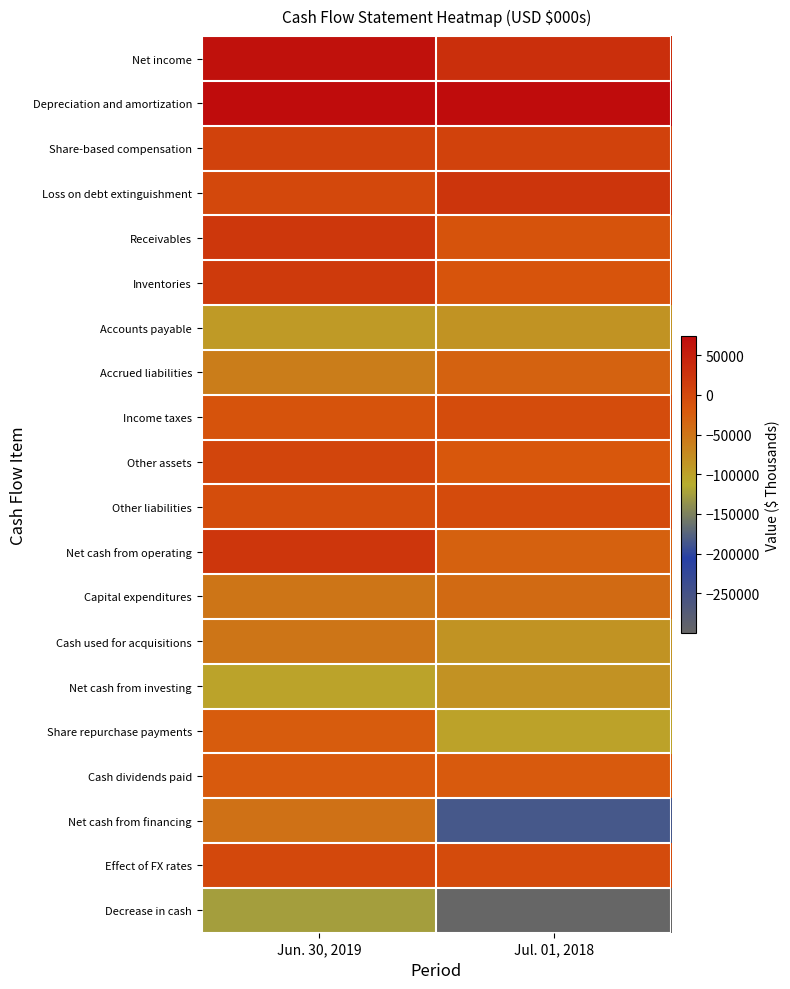

Reading right to left, list all the values displayed in this chart.

Net income: Jul. 01, 2018=31362	Jun. 30, 2019=67468
Depreciation and amortization: Jul. 01, 2018=74072	Jun. 30, 2019=72739
Share-based compensation: Jul. 01, 2018=7868	Jun. 30, 2019=7594
Loss on debt extinguishment: Jul. 01, 2018=22990	Jun. 30, 2019=0
Receivables: Jul. 01, 2018=-12370	Jun. 30, 2019=20329
Inventories: Jul. 01, 2018=-14486	Jun. 30, 2019=17351
Accounts payable: Jul. 01, 2018=-84689	Jun. 30, 2019=-91542
Accrued liabilities: Jul. 01, 2018=-30351	Jun. 30, 2019=-59410
Income taxes: Jul. 01, 2018=-4142	Jun. 30, 2019=-12361
Other assets: Jul. 01, 2018=-17275	Jun. 30, 2019=5092
Other liabilities: Jul. 01, 2018=-2341	Jun. 30, 2019=-5615
Net cash from operating: Jul. 01, 2018=-29362	Jun. 30, 2019=21645
Capital expenditures: Jul. 01, 2018=-39493	Jun. 30, 2019=-50769
Cash used for acquisitions: Jul. 01, 2018=-84580	Jun. 30, 2019=-50517
Net cash from investing: Jul. 01, 2018=-82385	Jun. 30, 2019=-101267
Share repurchase payments: Jul. 01, 2018=-100000	Jun. 30, 2019=-22815
Cash dividends paid: Jul. 01, 2018=-22034	Jun. 30, 2019=-21448
Net cash from financing: Jul. 01, 2018=-184980	Jun. 30, 2019=-46438
Effect of FX rates: Jul. 01, 2018=-2932	Jun. 30, 2019=693
Decrease in cash: Jul. 01, 2018=-299659	Jun. 30, 2019=-125367